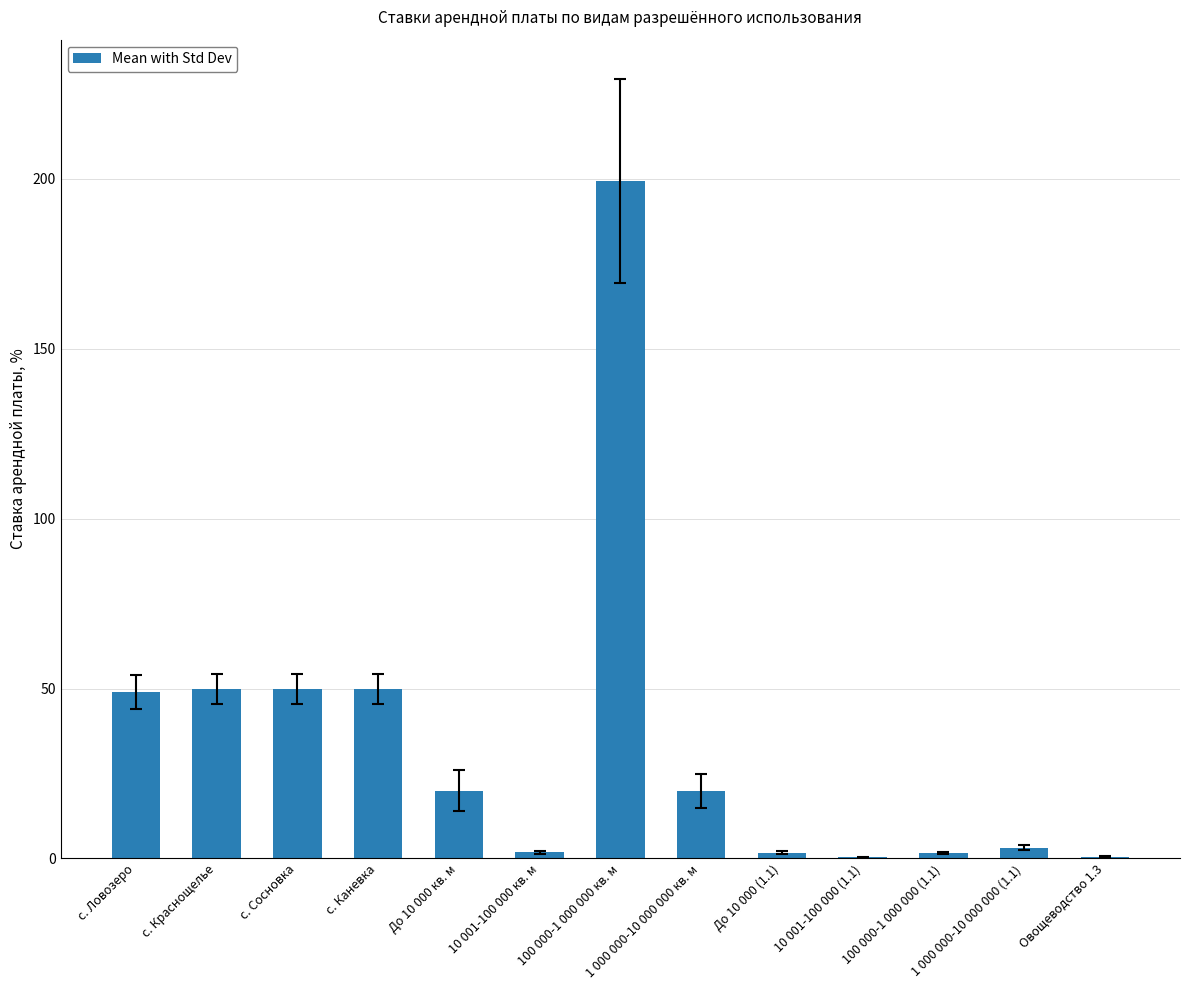

What is the greatest value displayed?

199.5